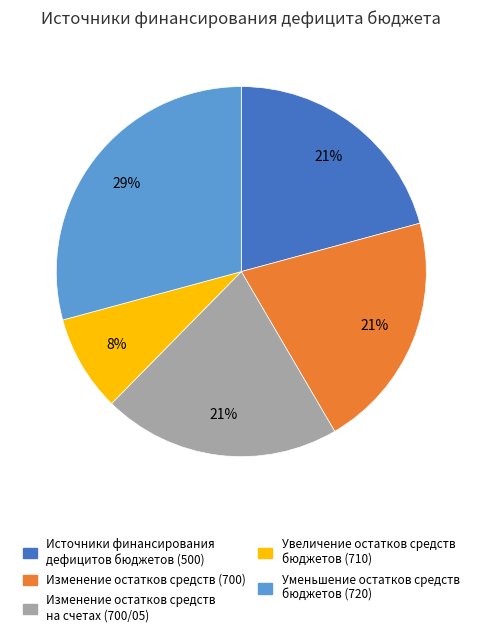

To the nearest percent, what is the difference between the largest and smallest slice percentages?

21%